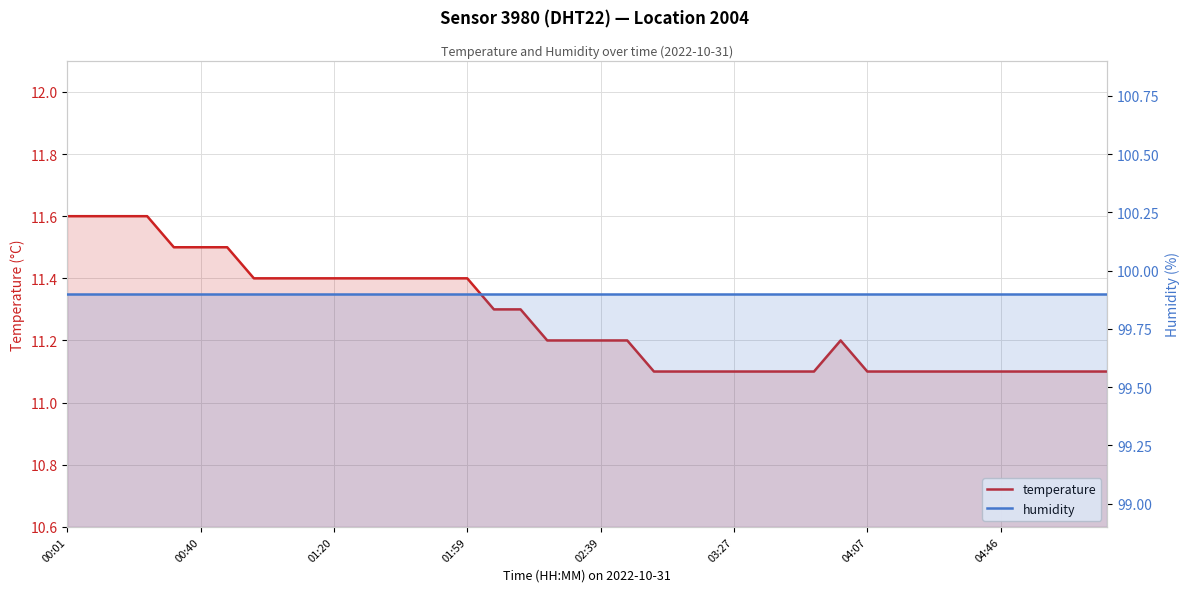

What position from the left is 33?

34